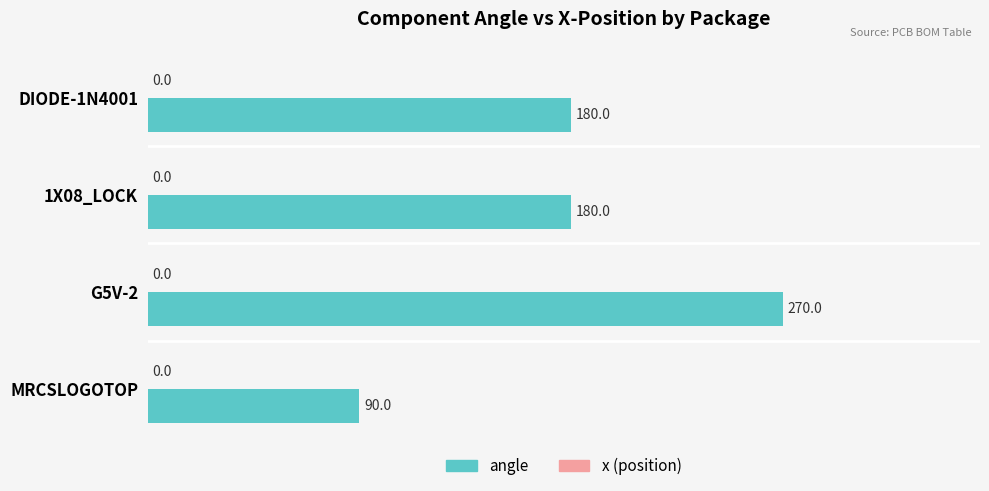

Reading bottom to top, what are all the values shown in this chart?

MRCSLOGOTOP=90	G5V-2=270	1X08_LOCK=180	DIODE-1N4001=180